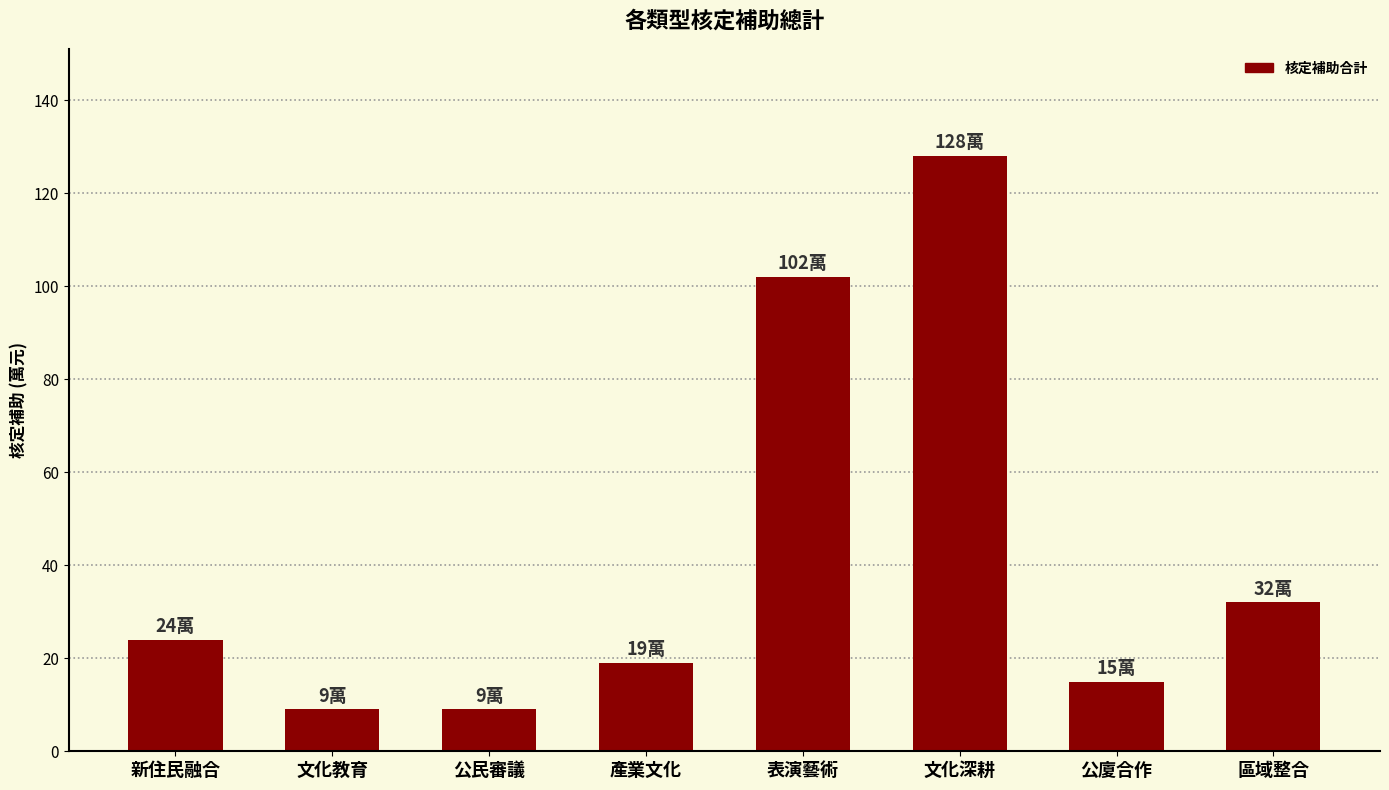

Approximately how many times larger is the value at 公廈合作 compared to 產業文化?

0.8